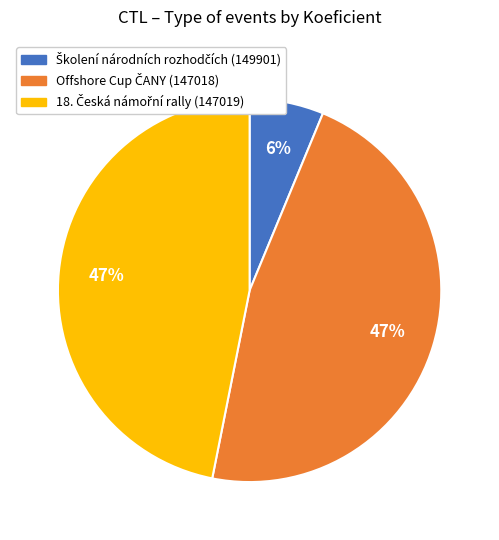

Is there a majority slice in this chart?

No